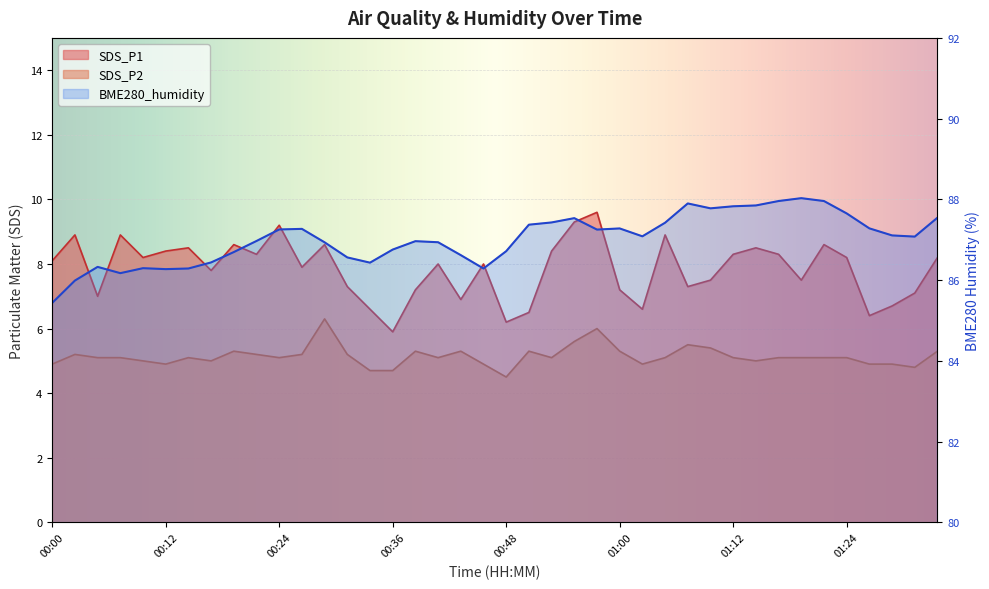

Is it true that BME280_humidity equals 30.4 at 01:22?

False